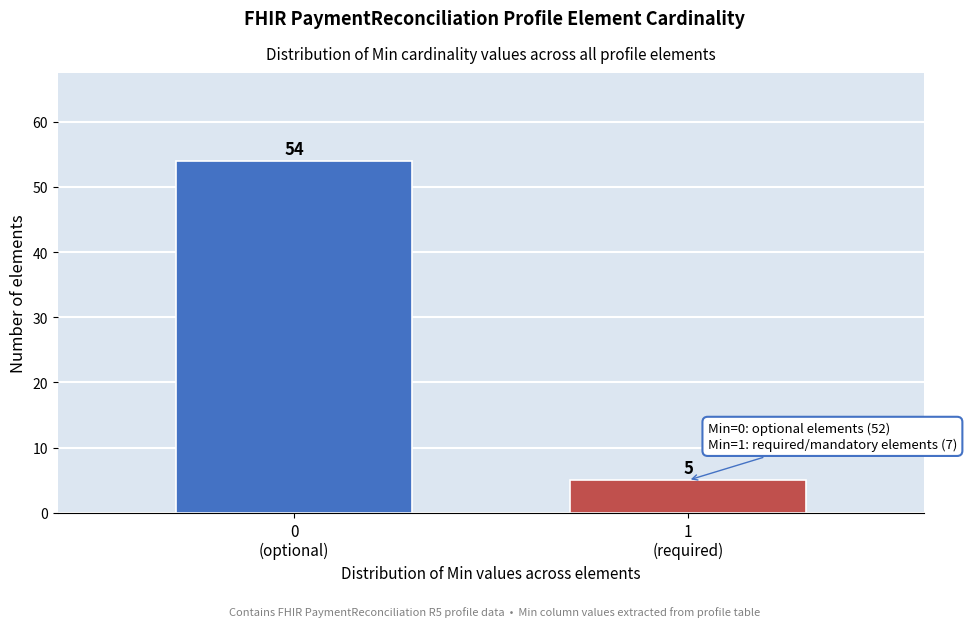

Reading left to right, what are all the values shown in this chart?

54	5